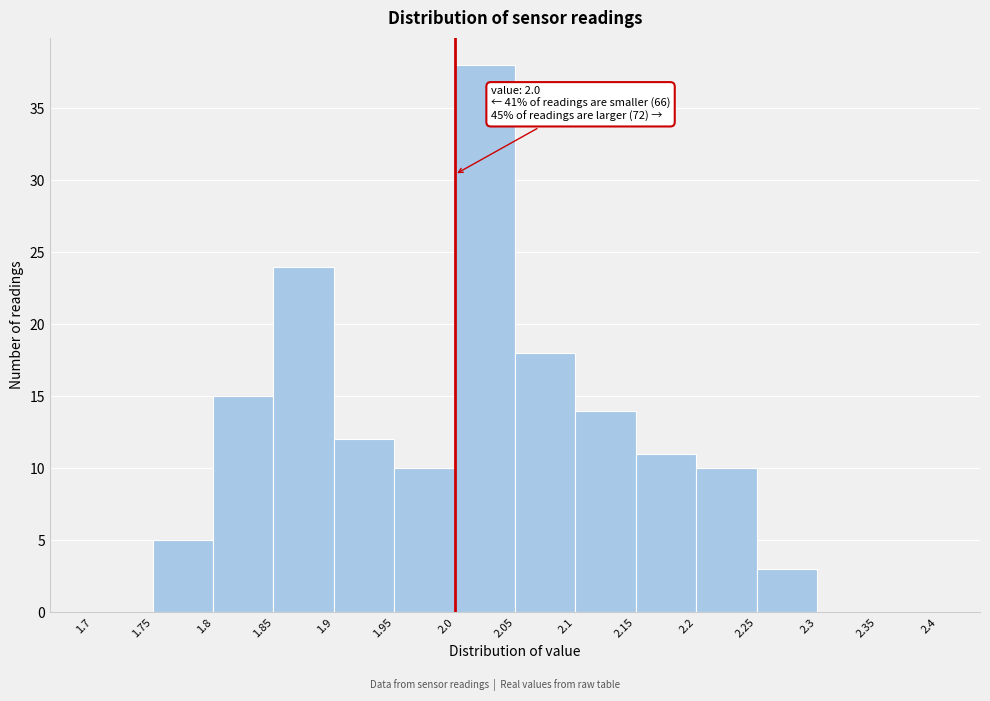

Over which range of the x-axis is the bar tallest?

2.0 to 2.05